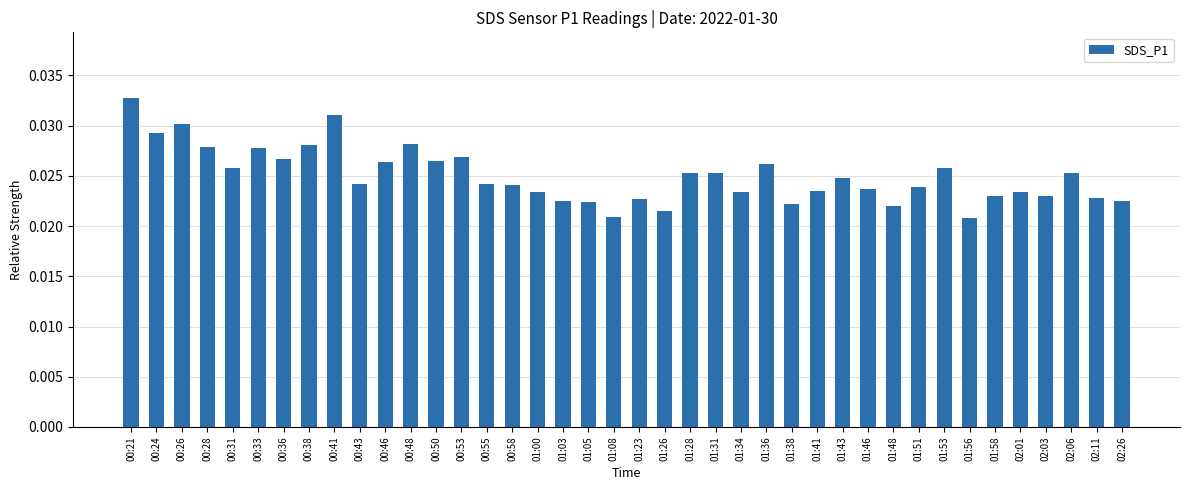

What is the sum of all values?

1.0